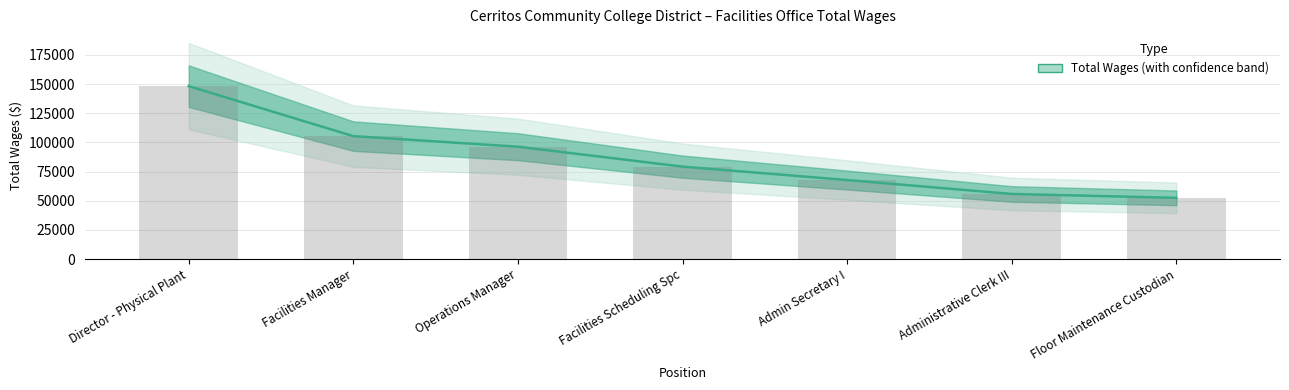

True or false: the data shows 33518 at Operations Manager.

False